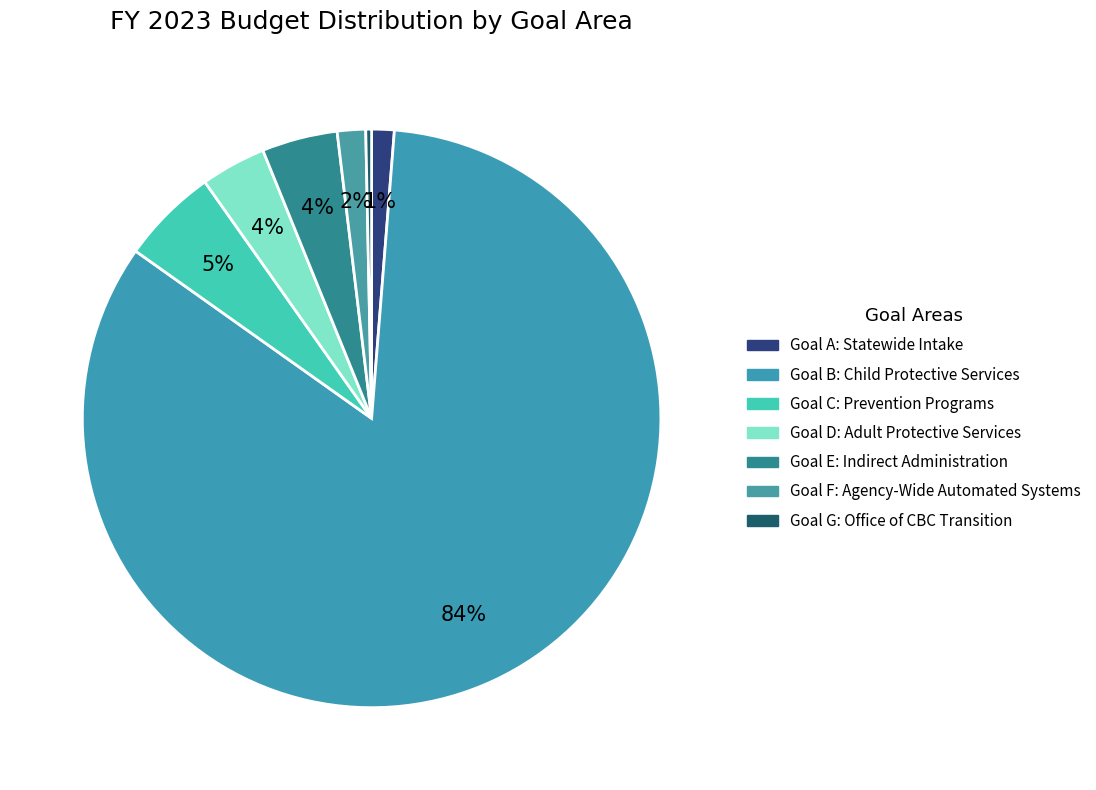

Rank the categories by value from lowest to highest.

Goal G: Office of CBC Transition, Goal A: Statewide Intake, Goal F: Agency-Wide Automated Systems, Goal D: Adult Protective Services, Goal E: Indirect Administration, Goal C: Prevention Programs, Goal B: Child Protective Services